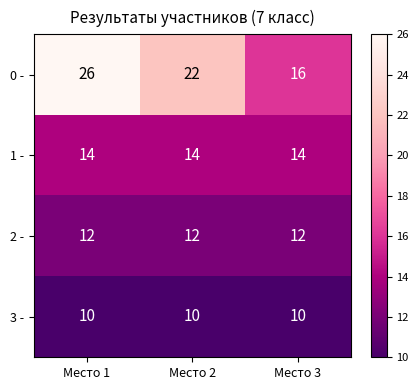

At which category does the chart reach its peak across all series?

Место 1